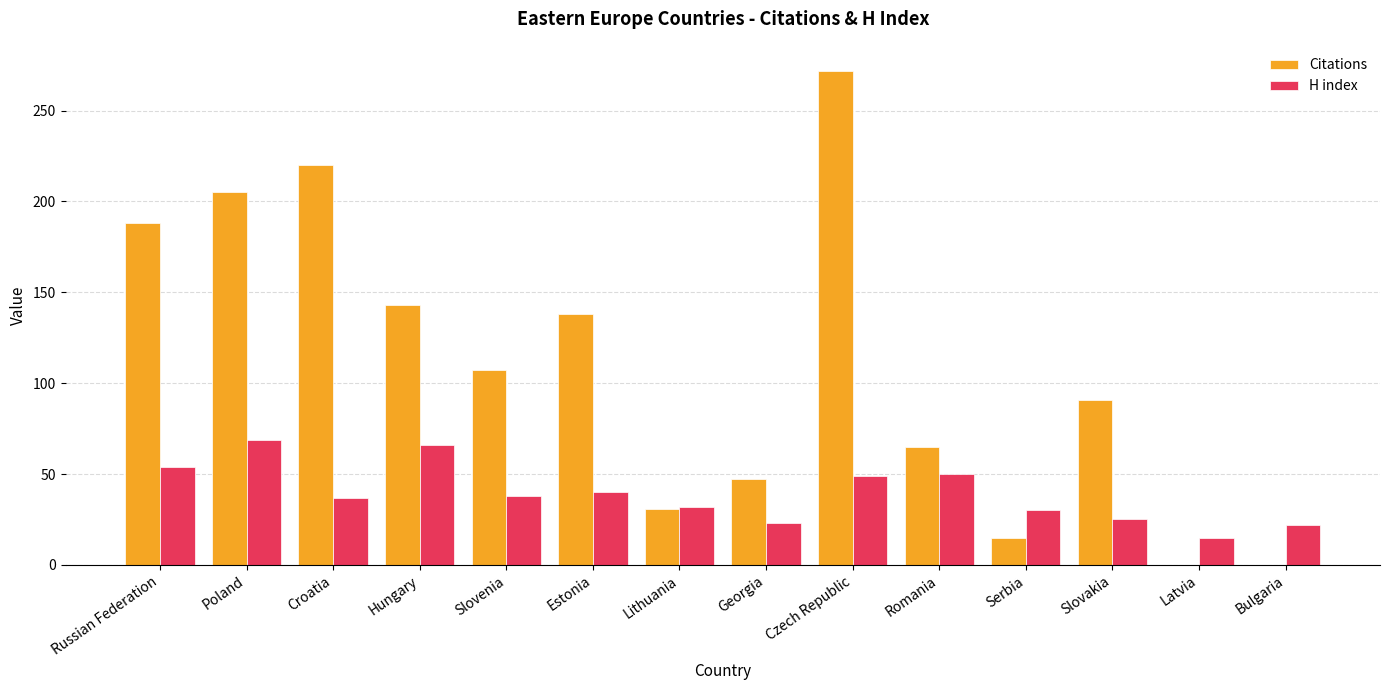

Is it true that H index equals 38 at Georgia?

False